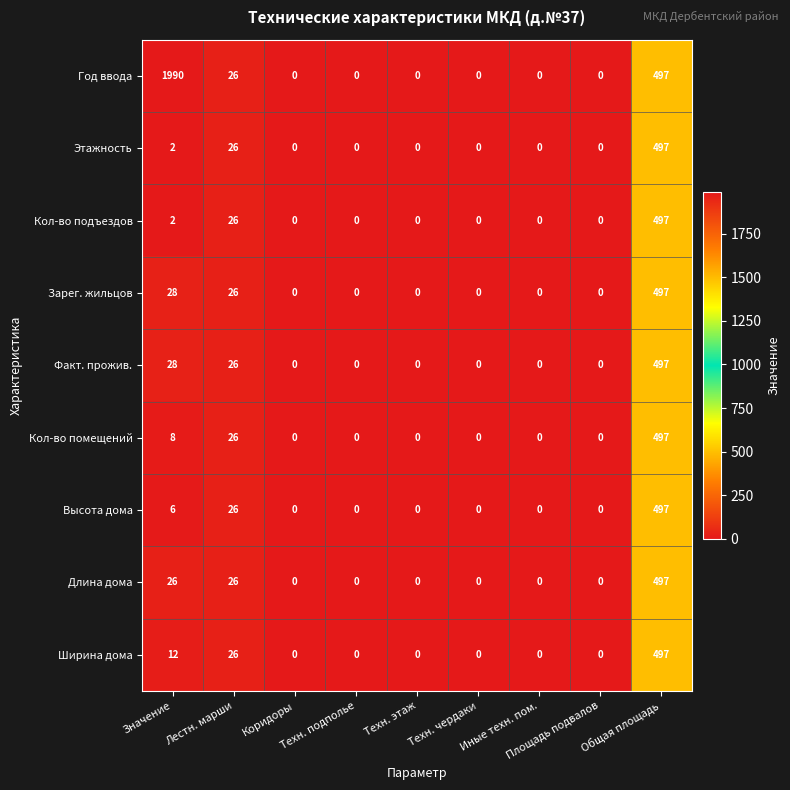

What is the maximum value for Год ввода?

1990